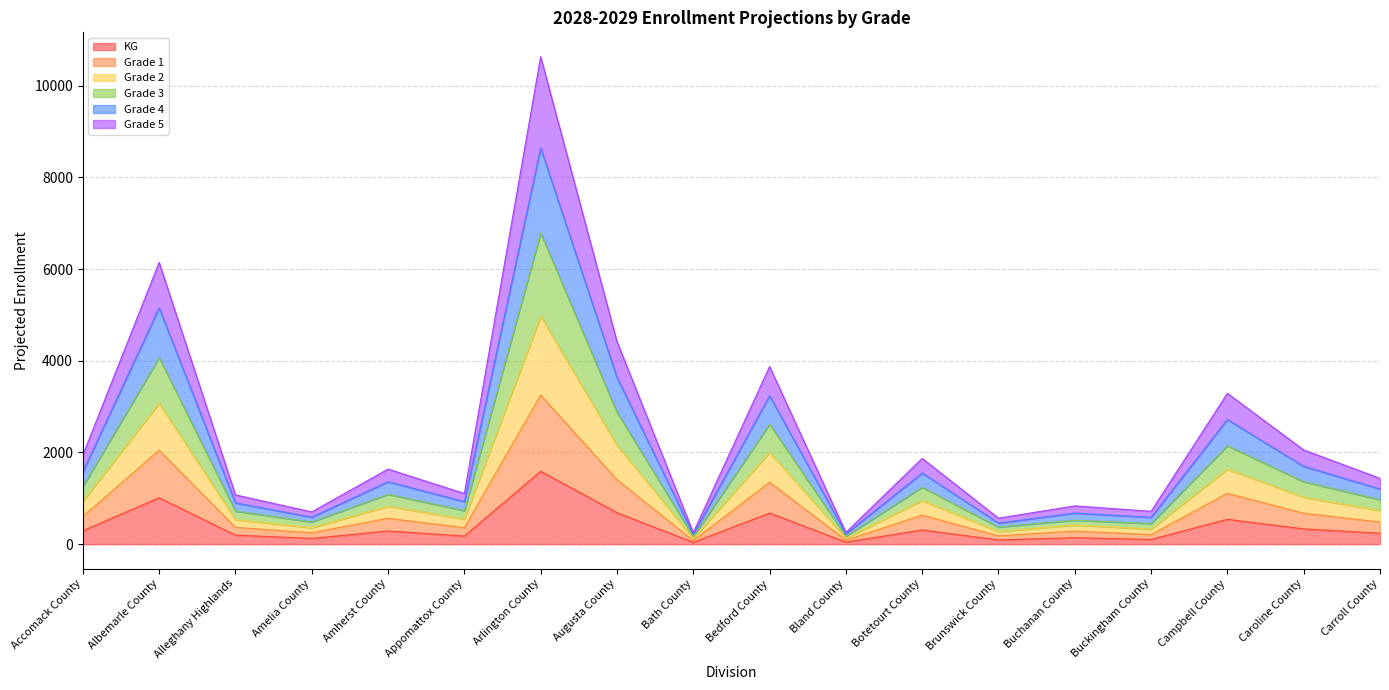

At which label does Grade 2 reach its peak?

Arlington County